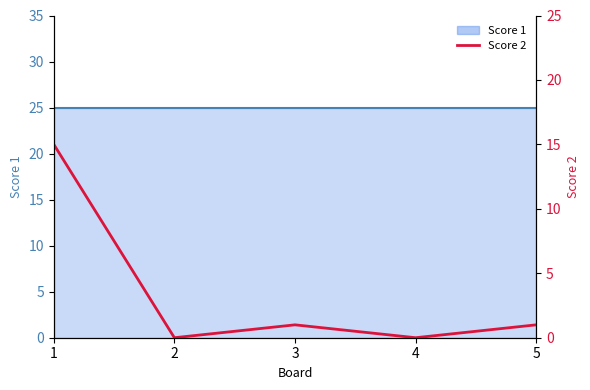

The value at 4 is 9. True or false?

False